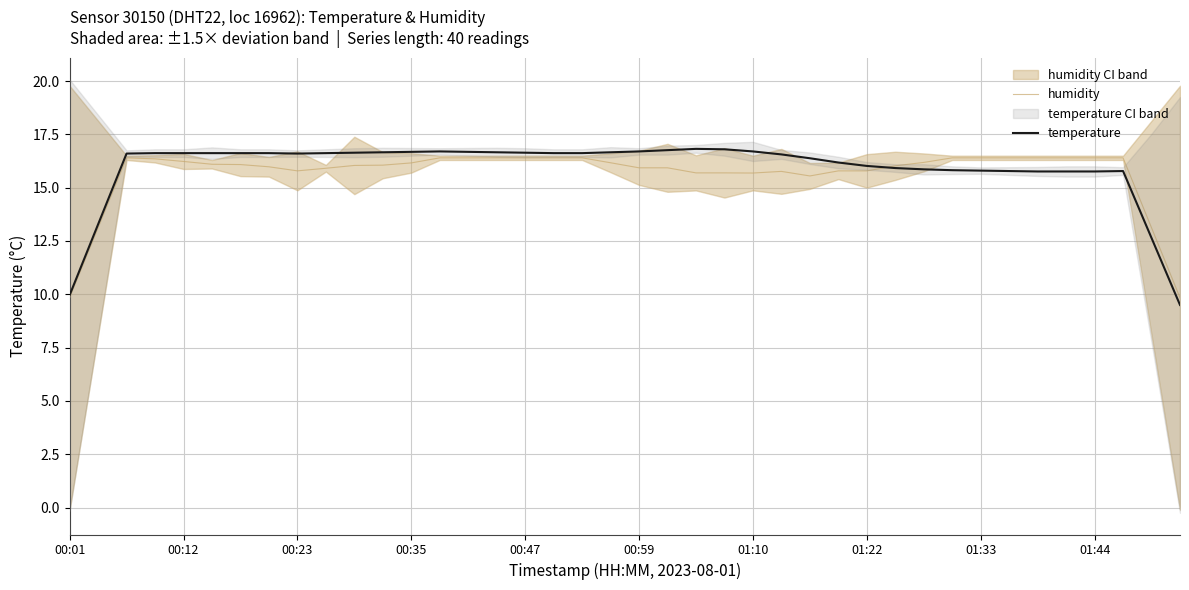

Is it true that temperature equals 24.8 at 18?

False